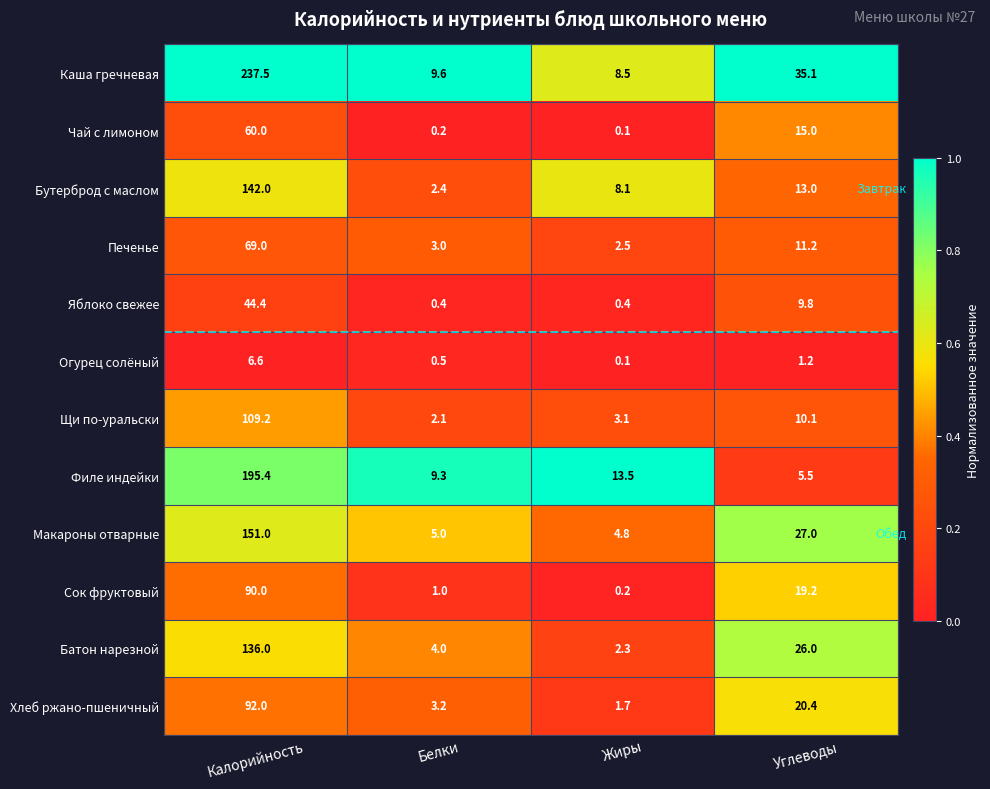

At how many categories does at least one series exceed 0?

4